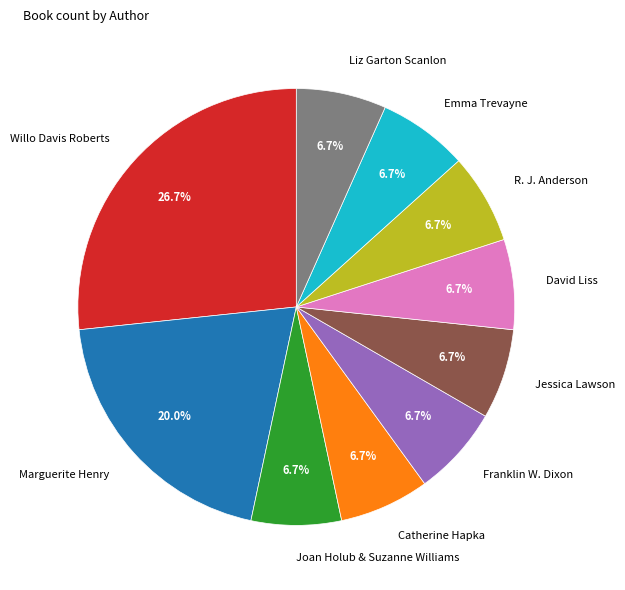

Does any single category account for the majority?

No